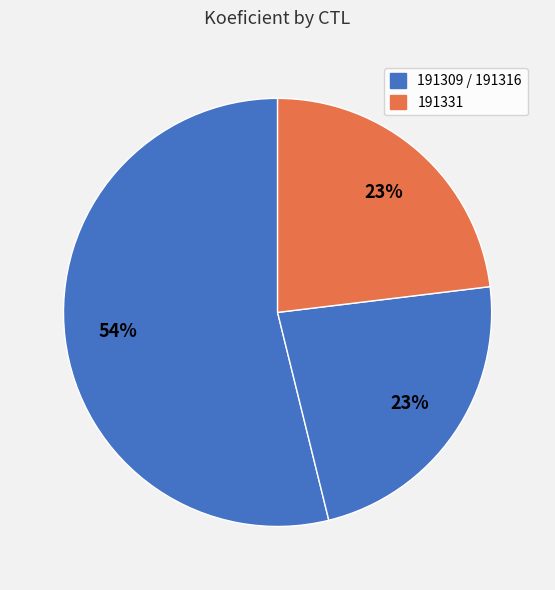

How many slices are in this pie chart?

3